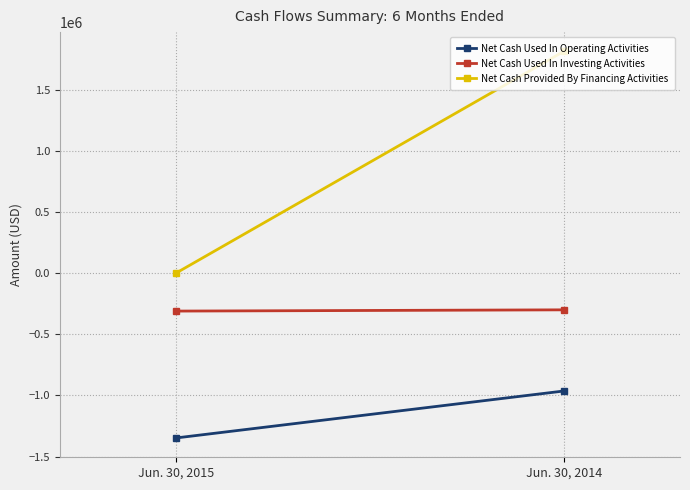

Which series has the largest total across all categories?

Net Cash Provided By Financing Activities